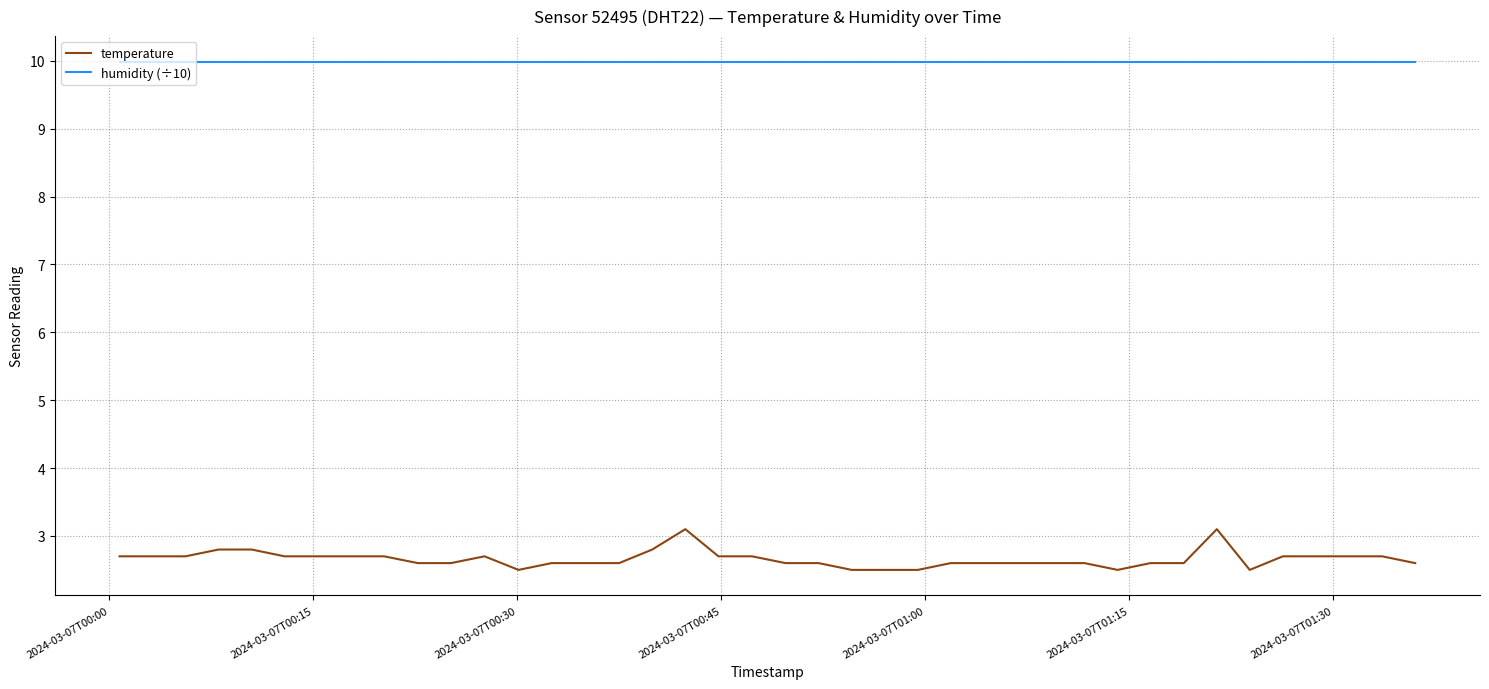

True or false: temperature and humidity (÷10) cross at least once.

False